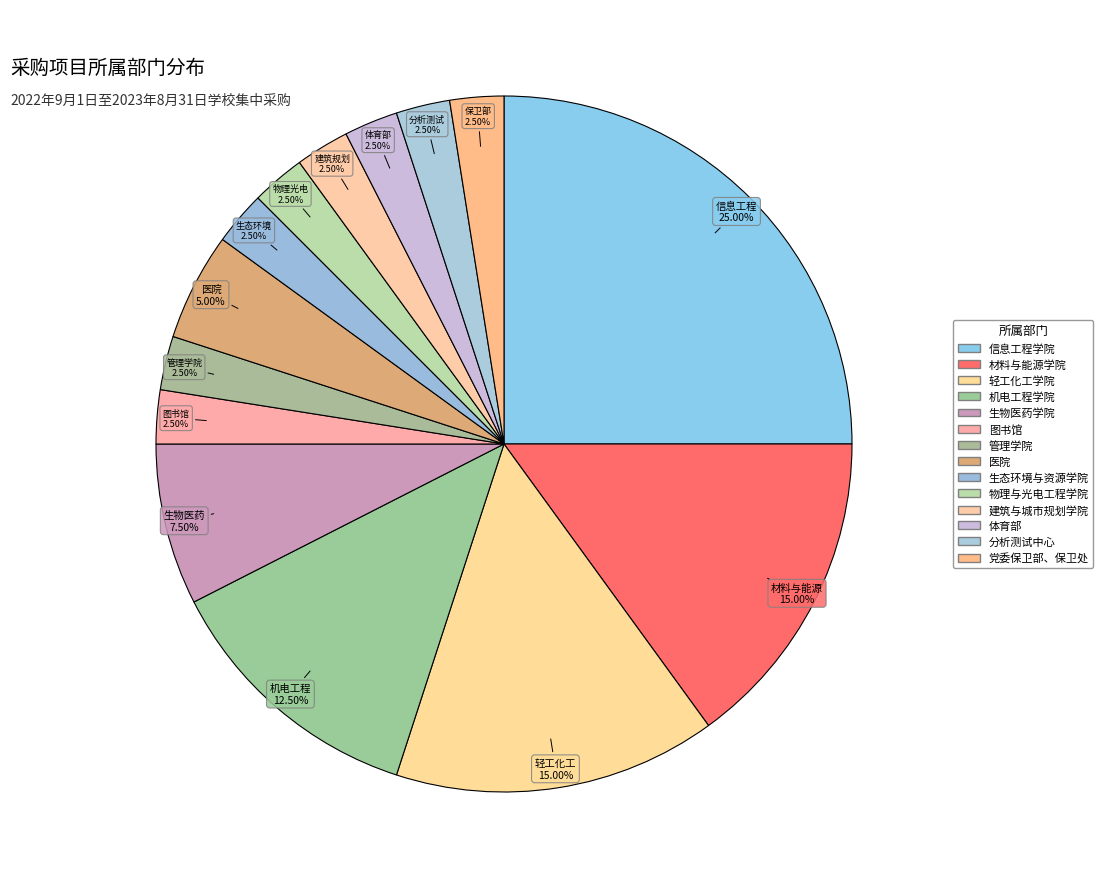

Is the sum of 生态环境与资源学院 and 轻工化工学院 greater than half?

No